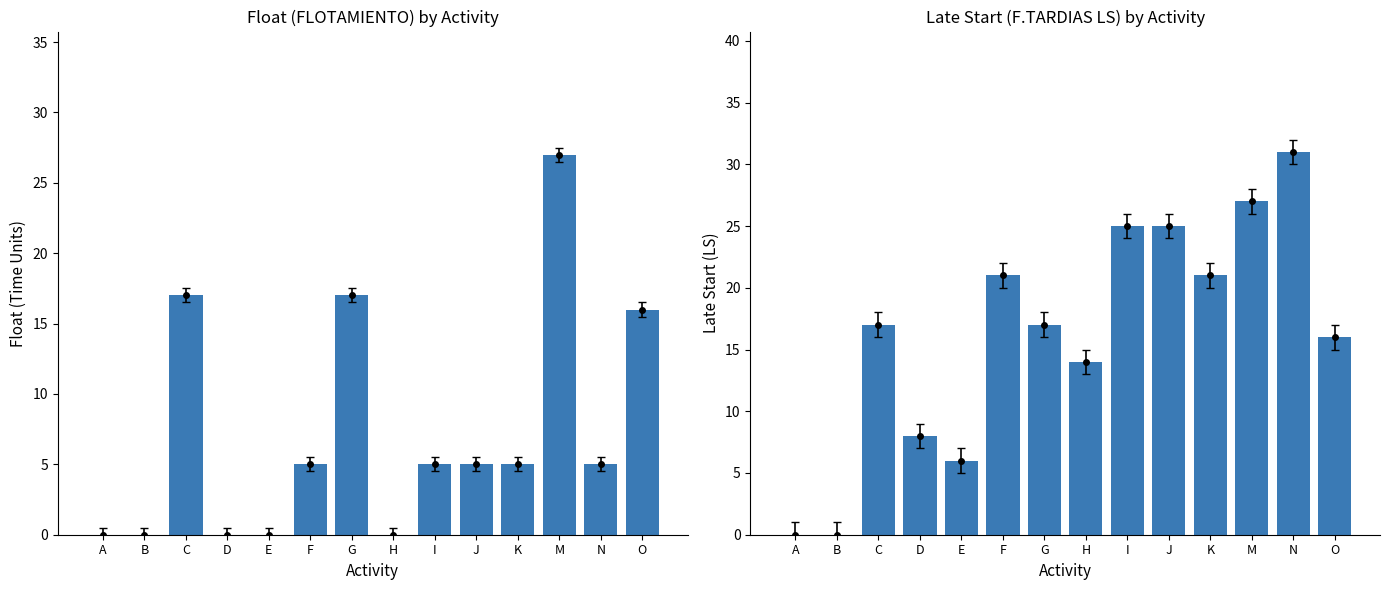

What is the label of the 4th bar from the left?

D